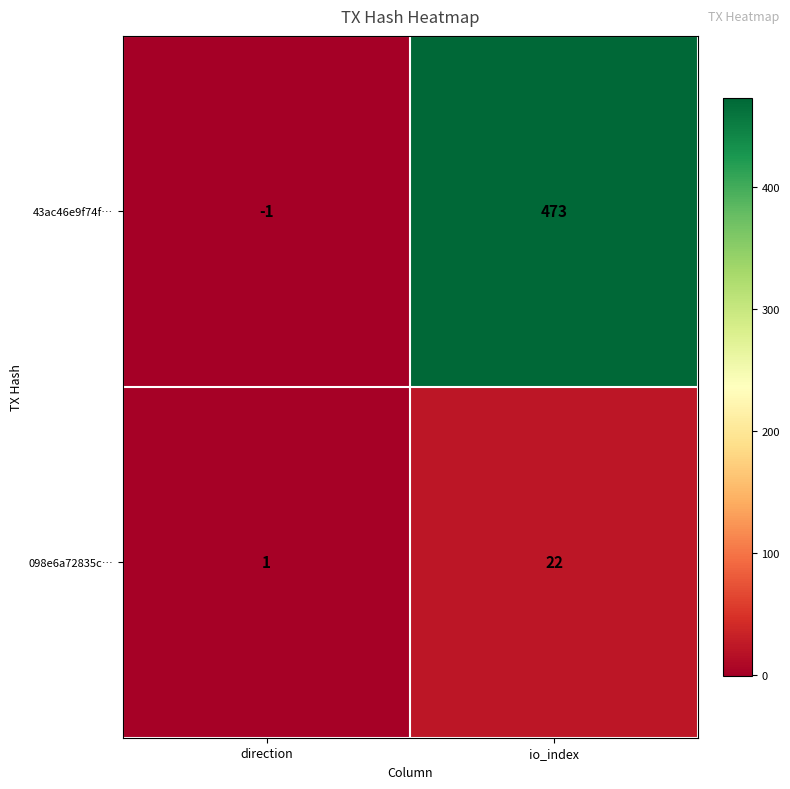

At which category is the sum across all series the highest?

io_index